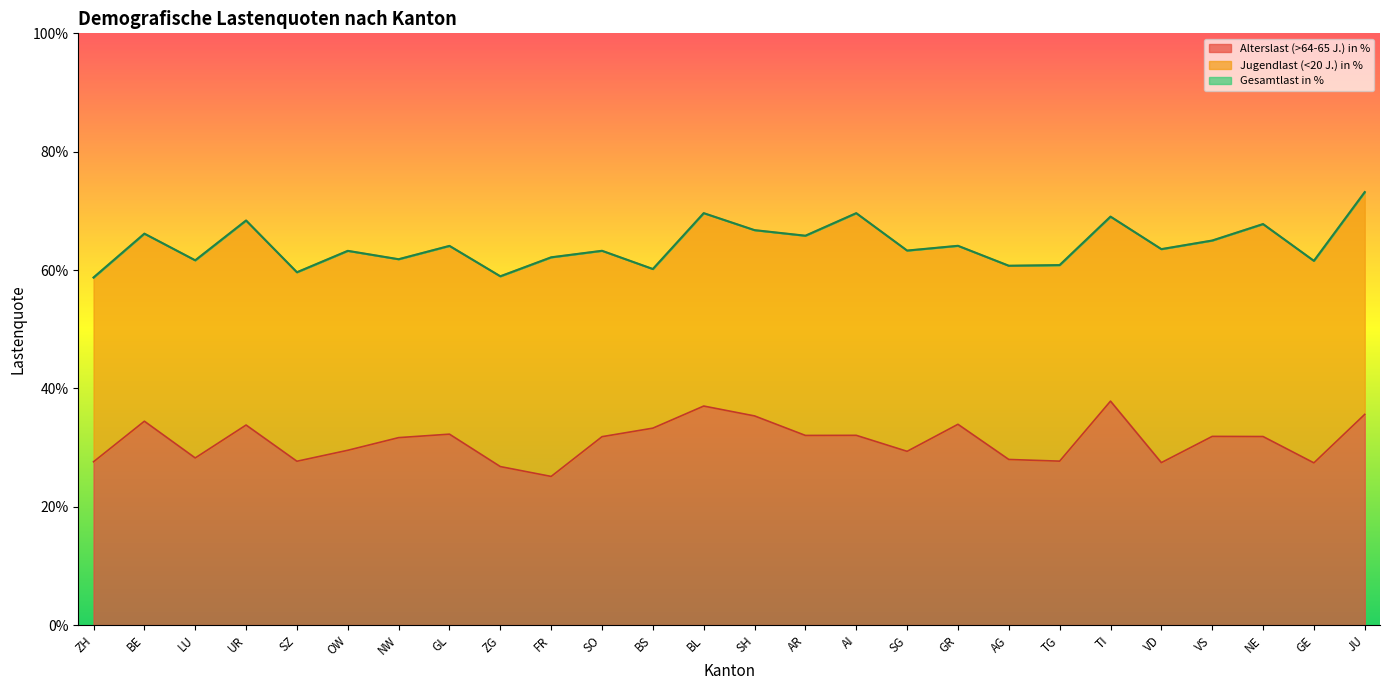

True or false: Gesamtlast in % has more than 1 points higher than both neighbors.

True